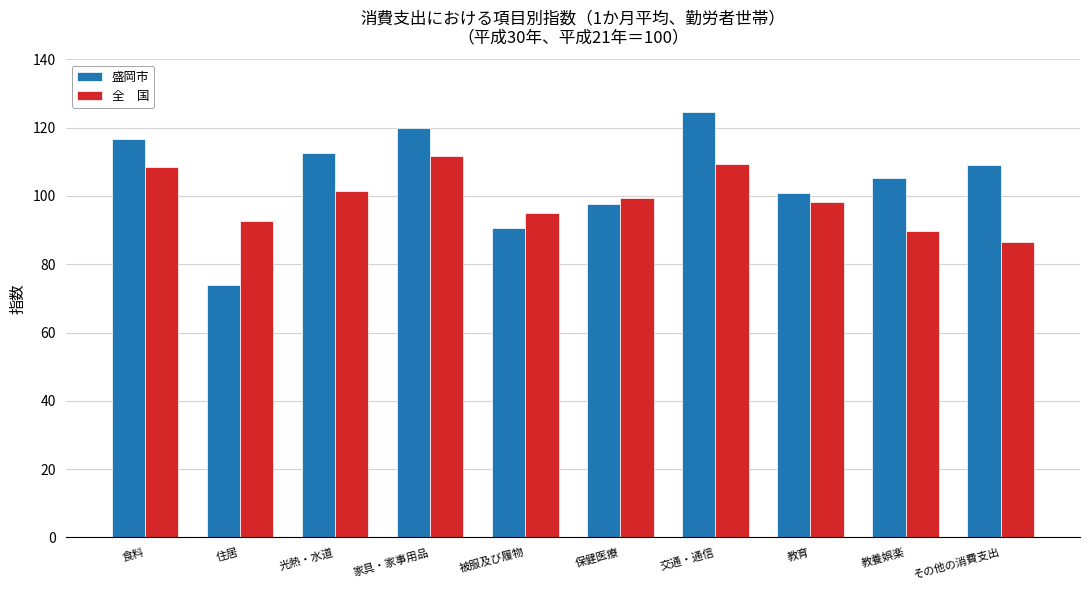

How many distinct data groups are displayed?

2